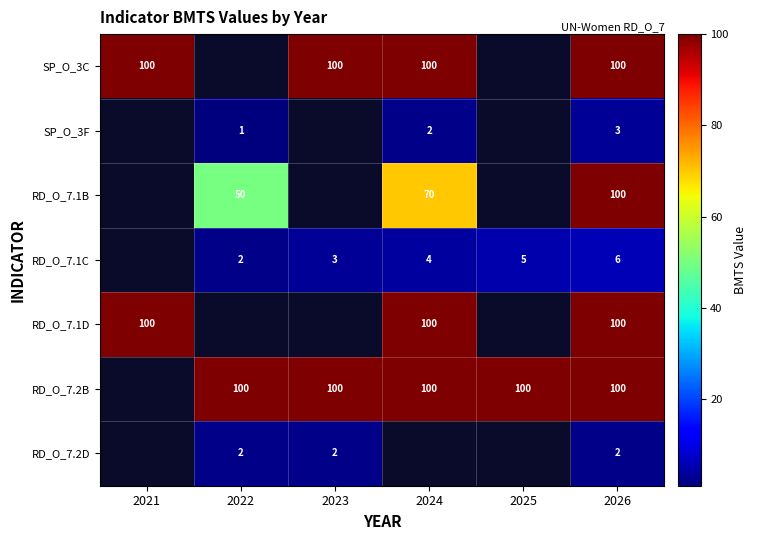

True or false: RD_O_7.2B has a value of 42 at 2025.

False